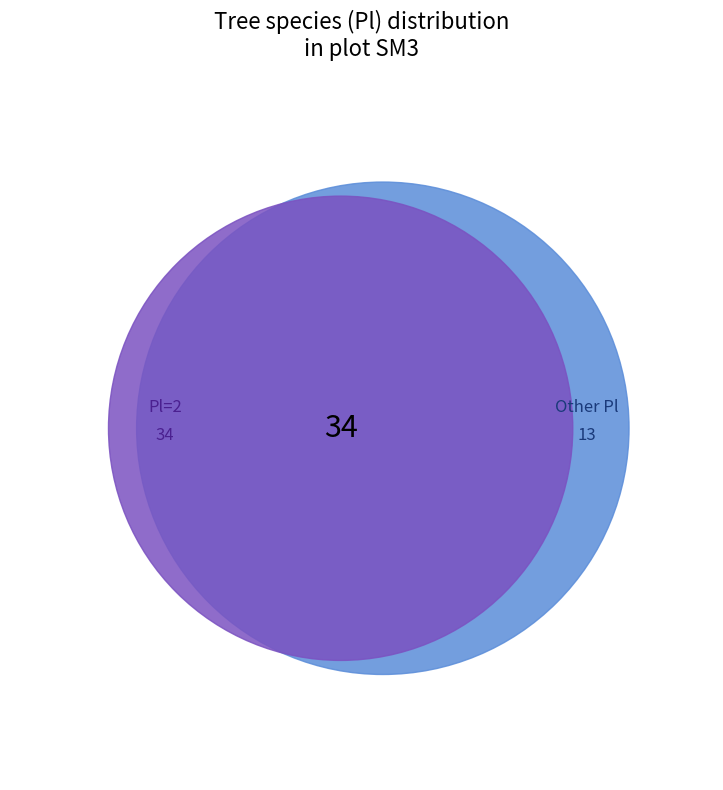

Is there any slice that represents more than half of the pie?

Yes